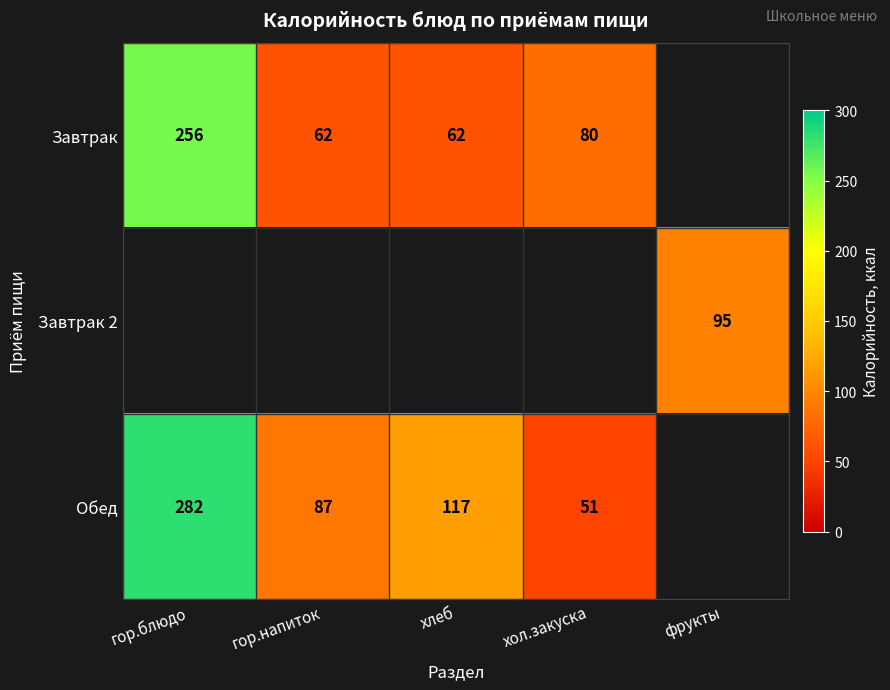

True or false: Завтрак has a value of 62 at гор.напиток.

True